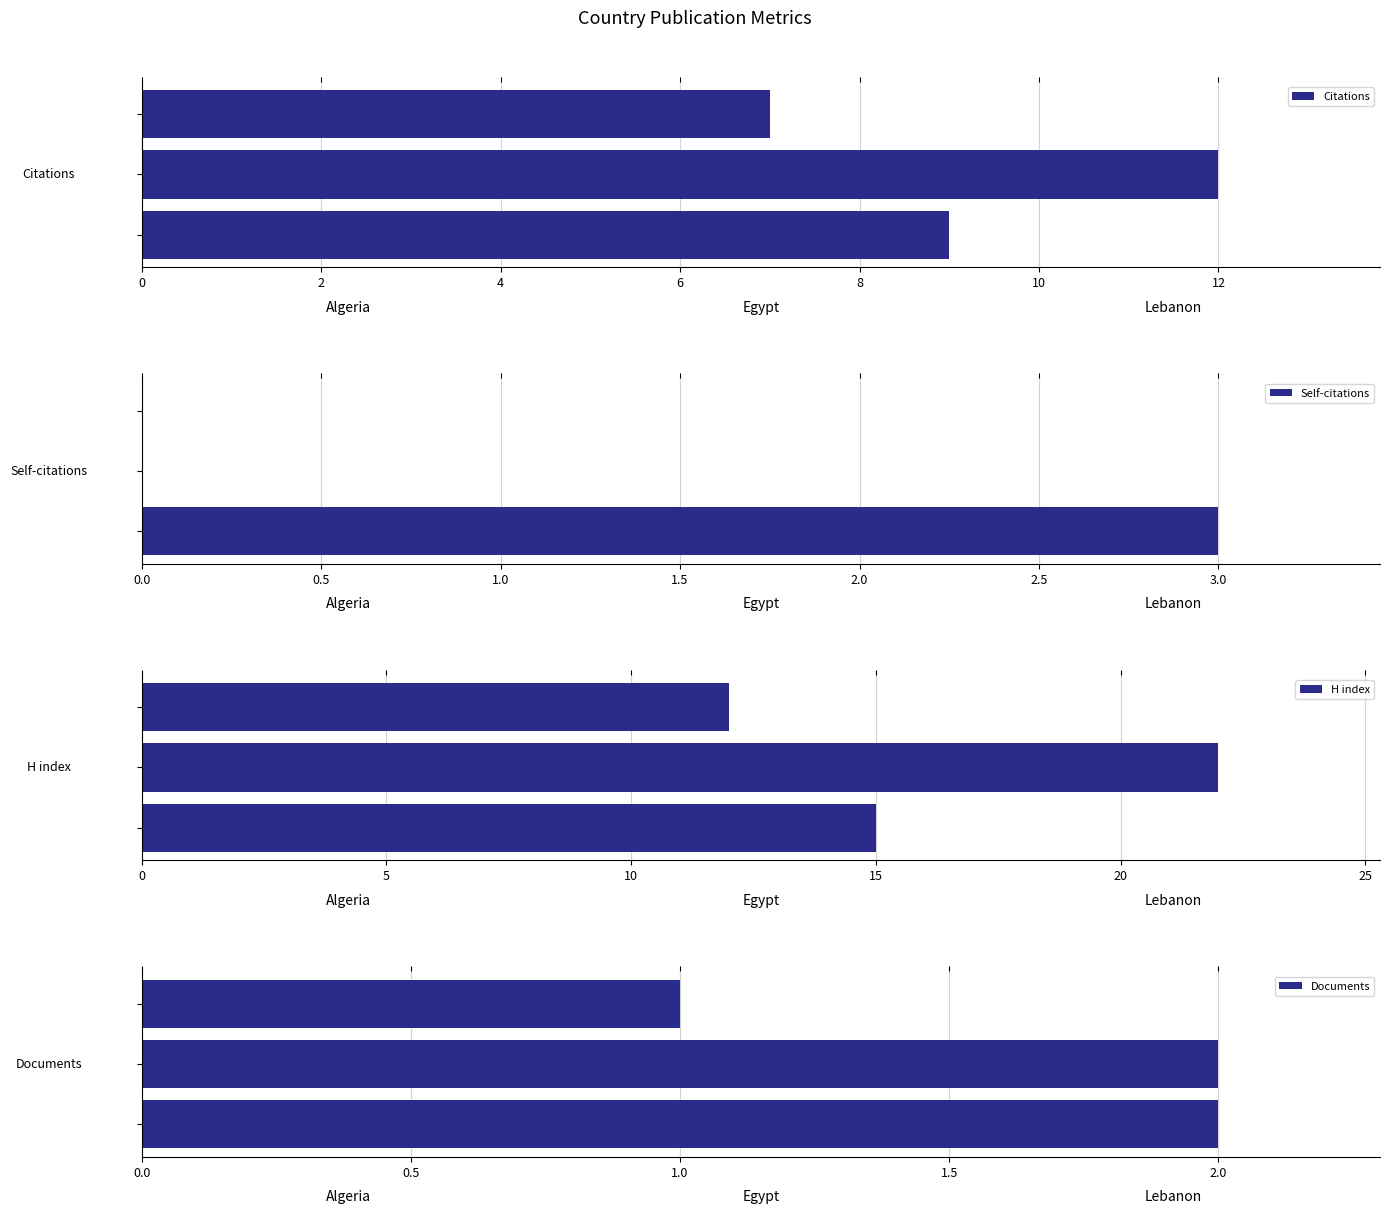

What is the sum of all H index values?

49